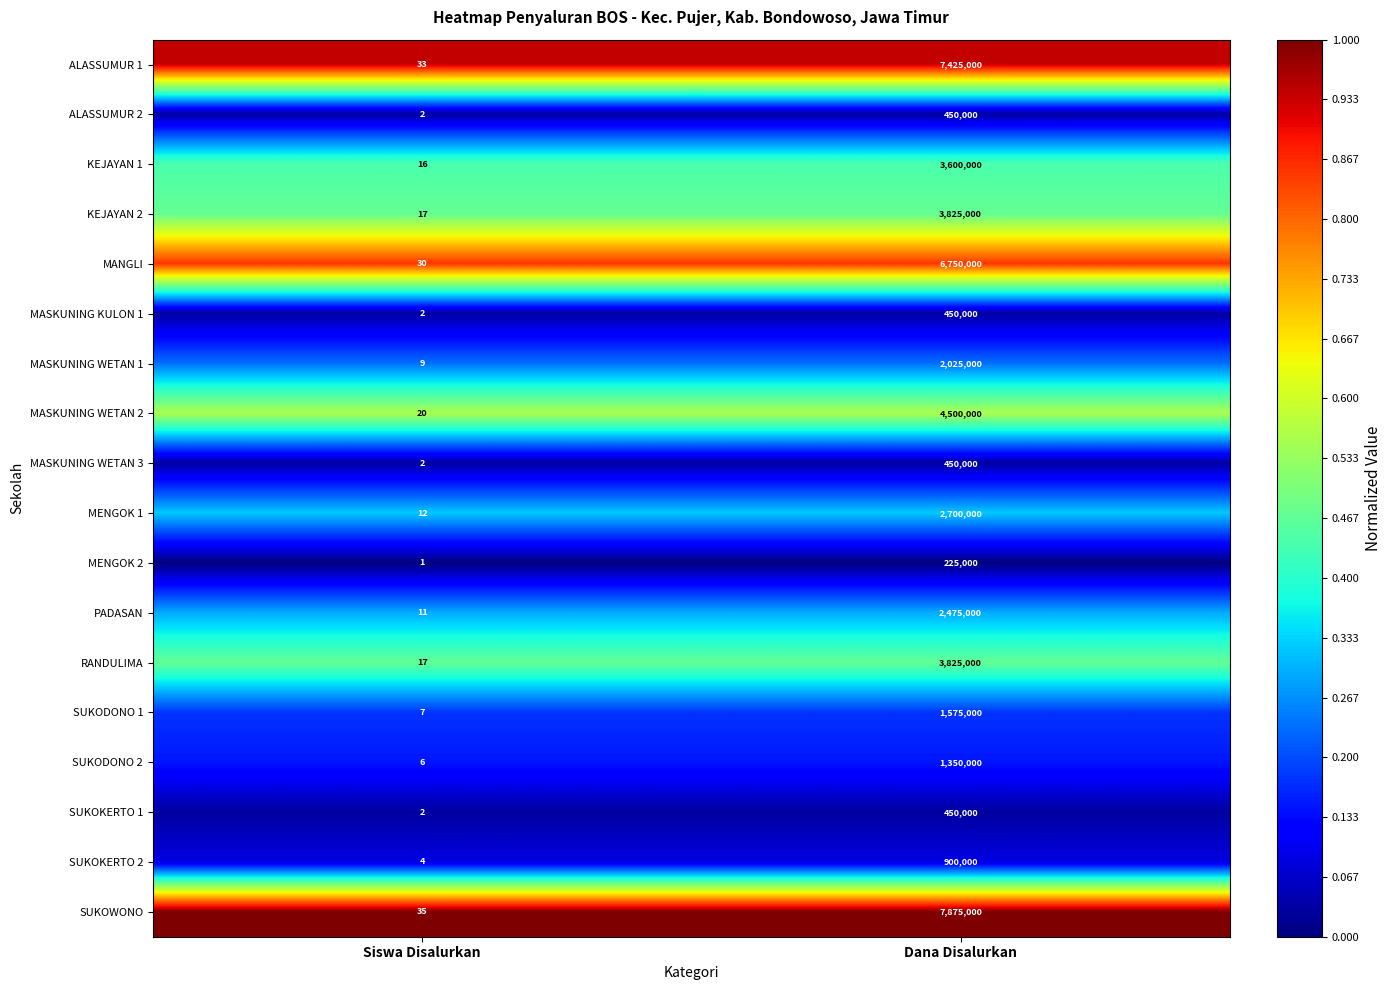

Where is KEJAYAN 2 nearest to the value 1912508?

Siswa Disalurkan